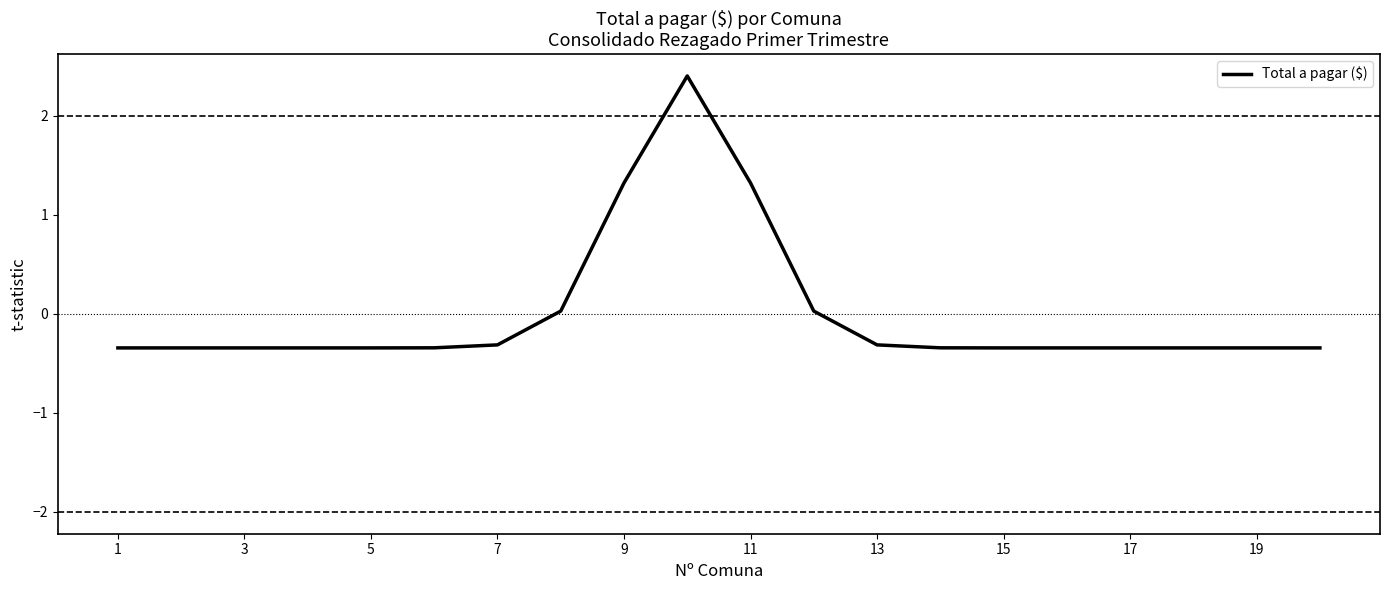

What is the minimum value shown in the chart?

-0.3